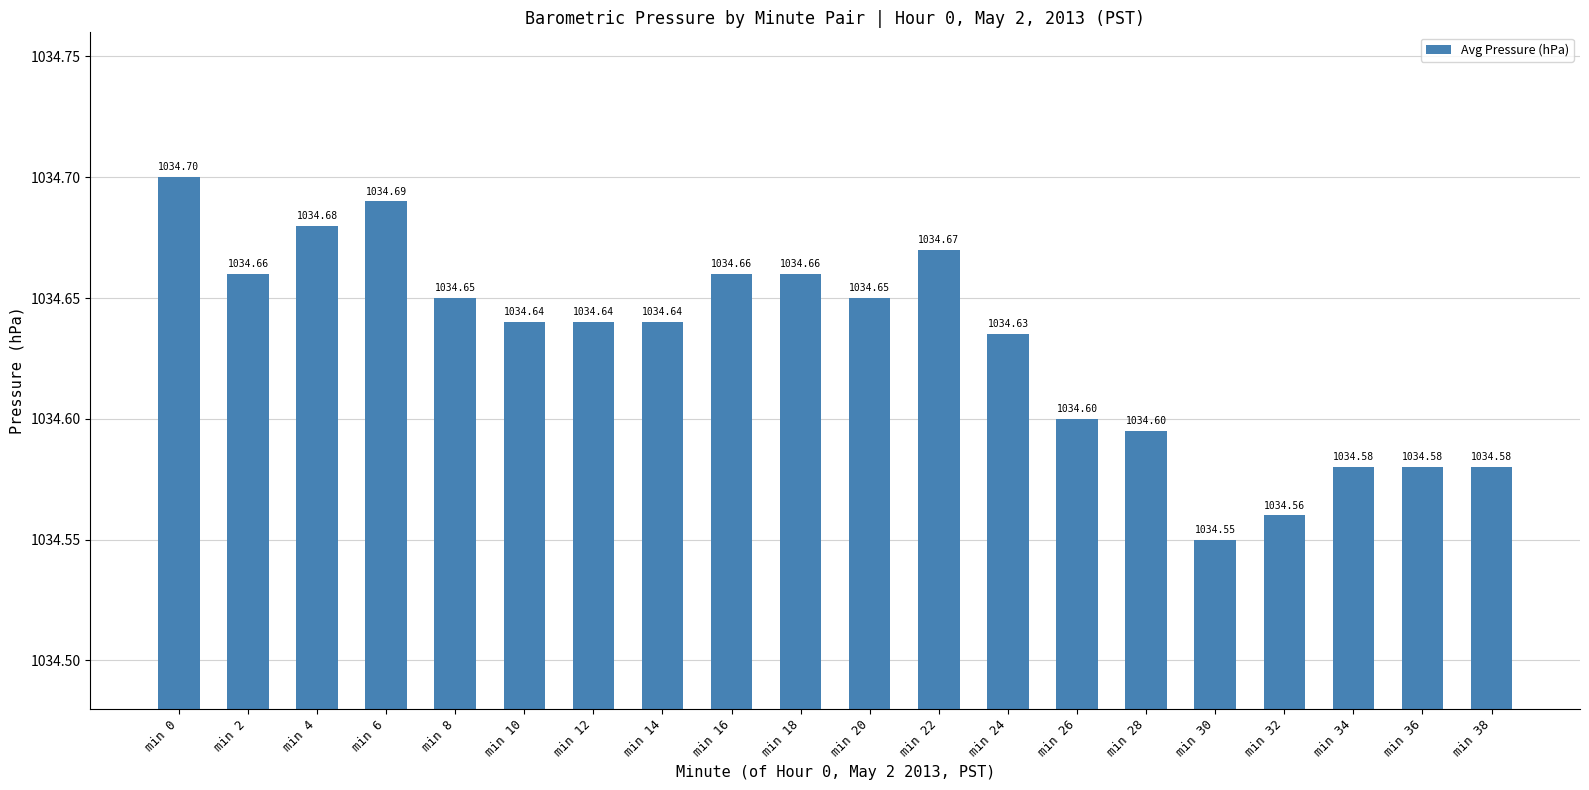

What is the average value?

1034.6